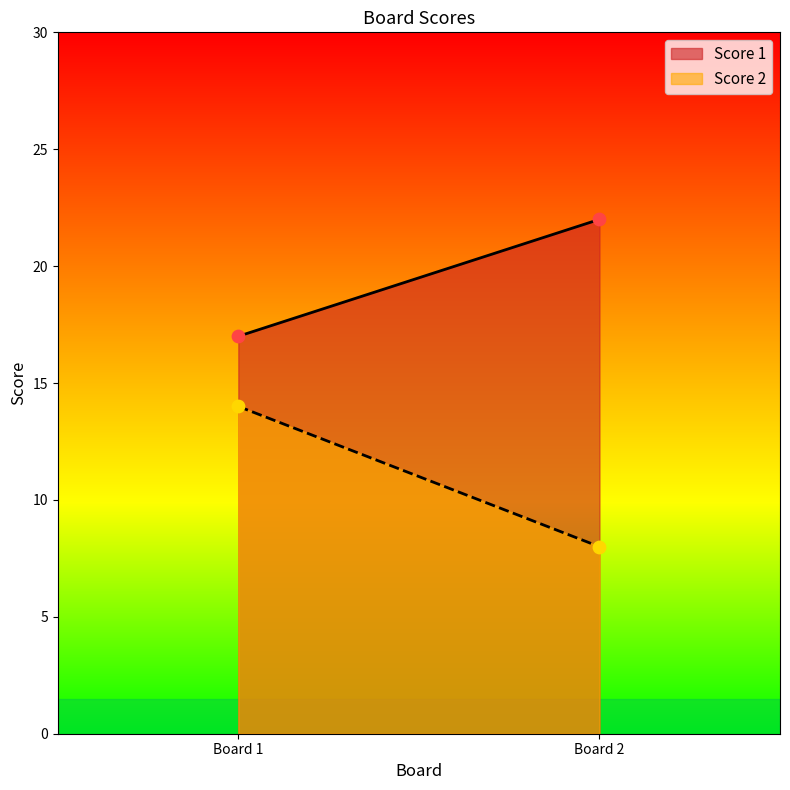

Which series contains the lowest Y value?

Score 2